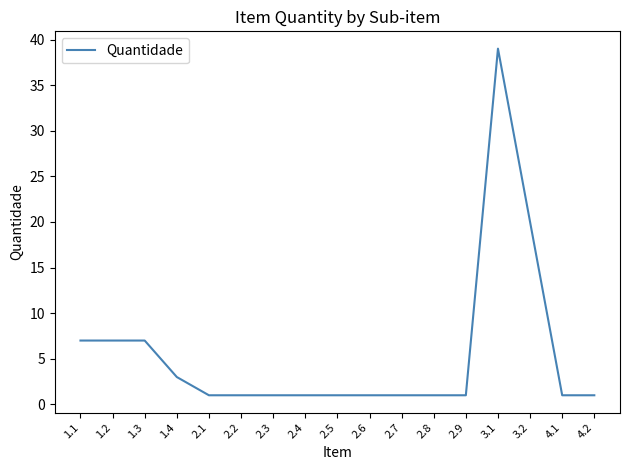

What is the approximate value at 2.1?

1